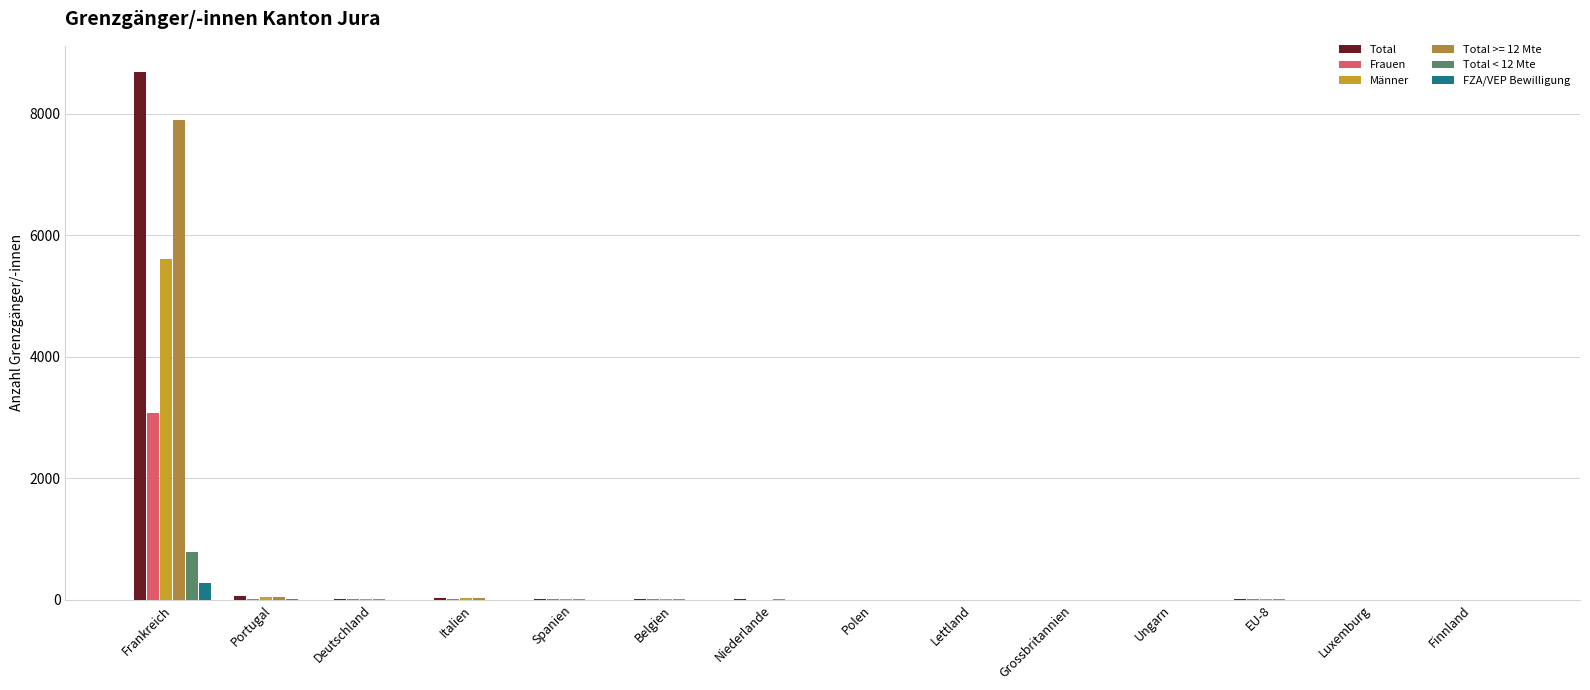

True or false: FZA/VEP Bewilligung has a value of 0 at Finnland.

True